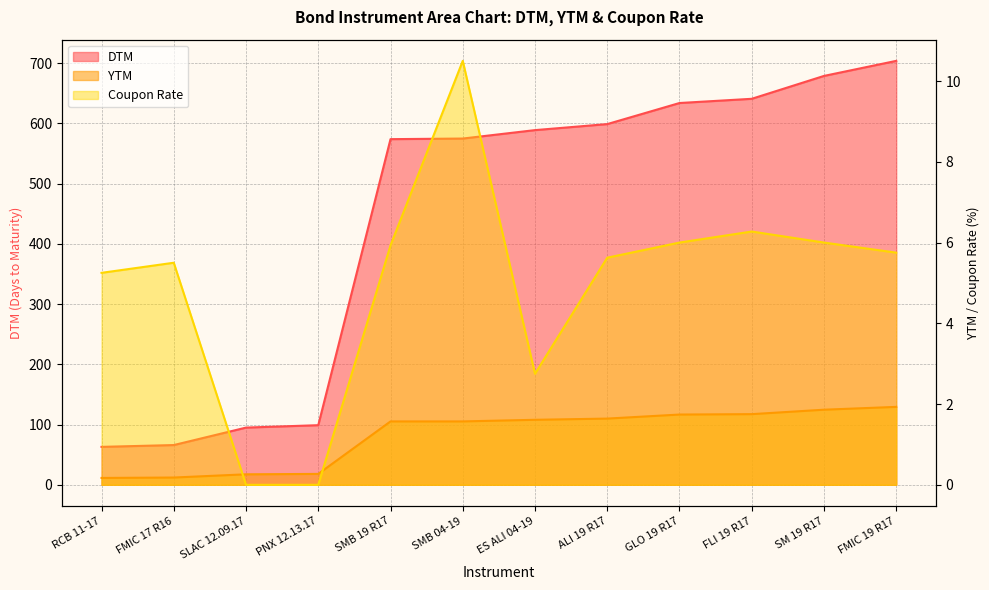

Is it true that Coupon Rate equals 14.2 at SMB 04-19?

False